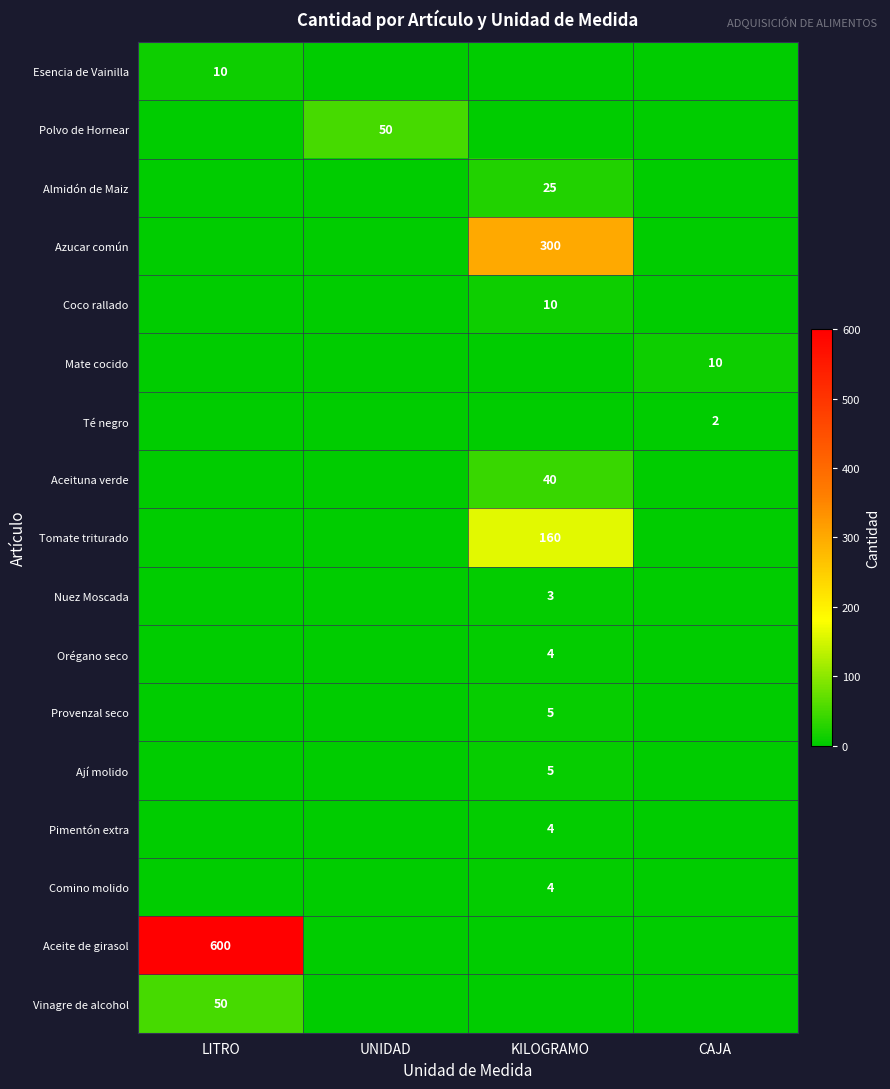

True or false: Polvo de Hornear has a value of 50 at UNIDAD.

True